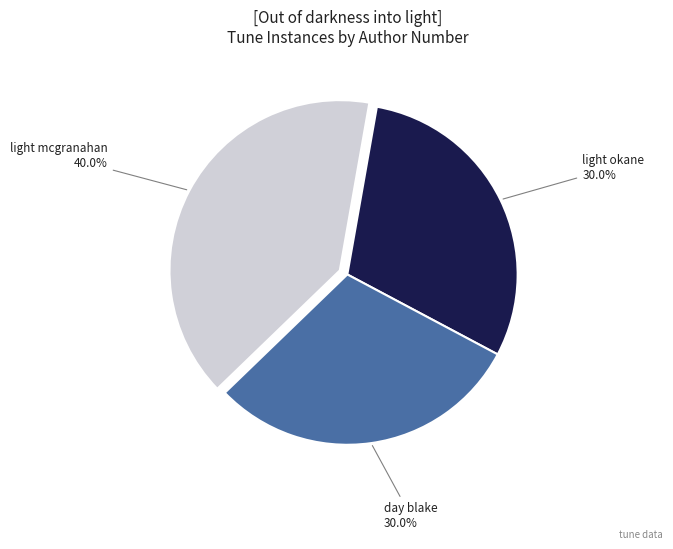

Does any single category account for the majority?

No